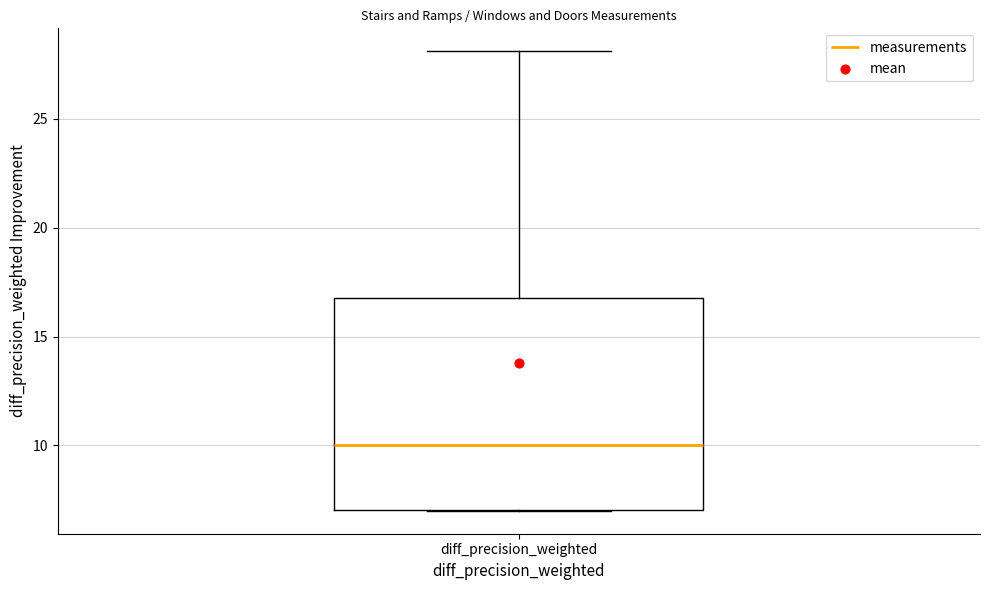

Where is the lower edge of the box for diff_precision_weighted on the y-axis? The values are not printed on the chart, so give them approximately, as read against the axis.

7